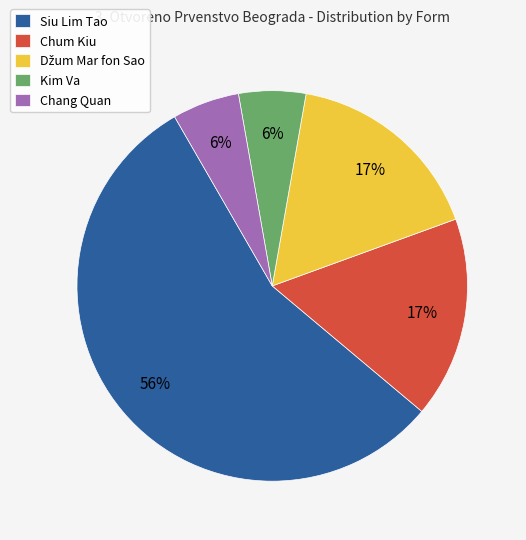

Which category has the biggest portion of the pie?

Siu Lim Tao